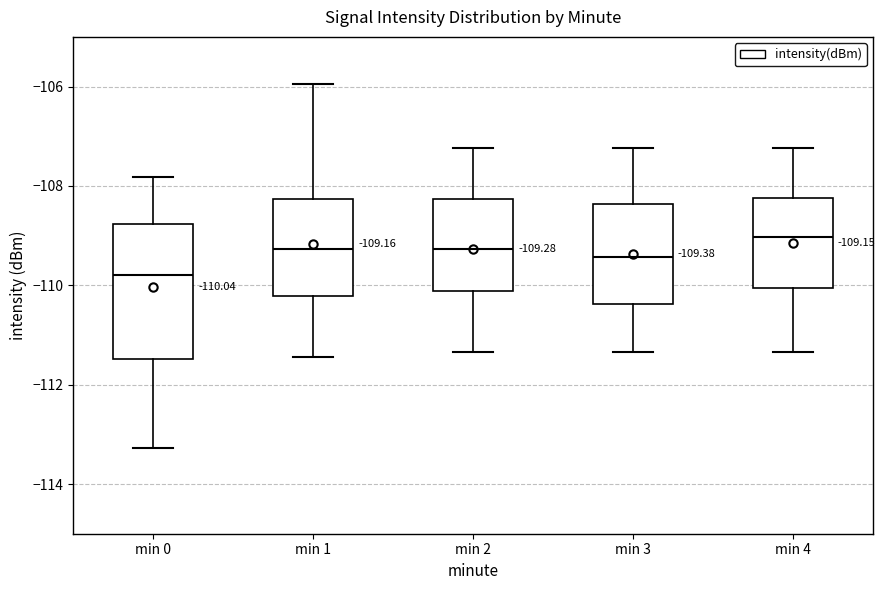

Which box has the highest median line?

min 4